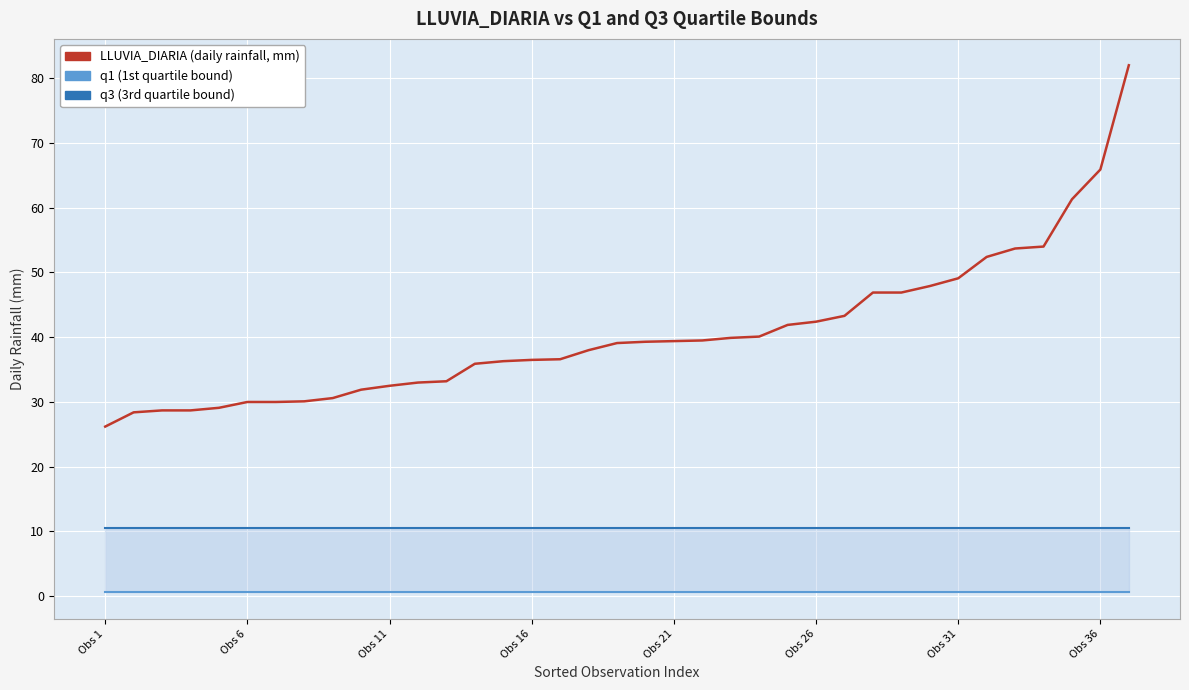

At how many categories does at least one series exceed 34?

24